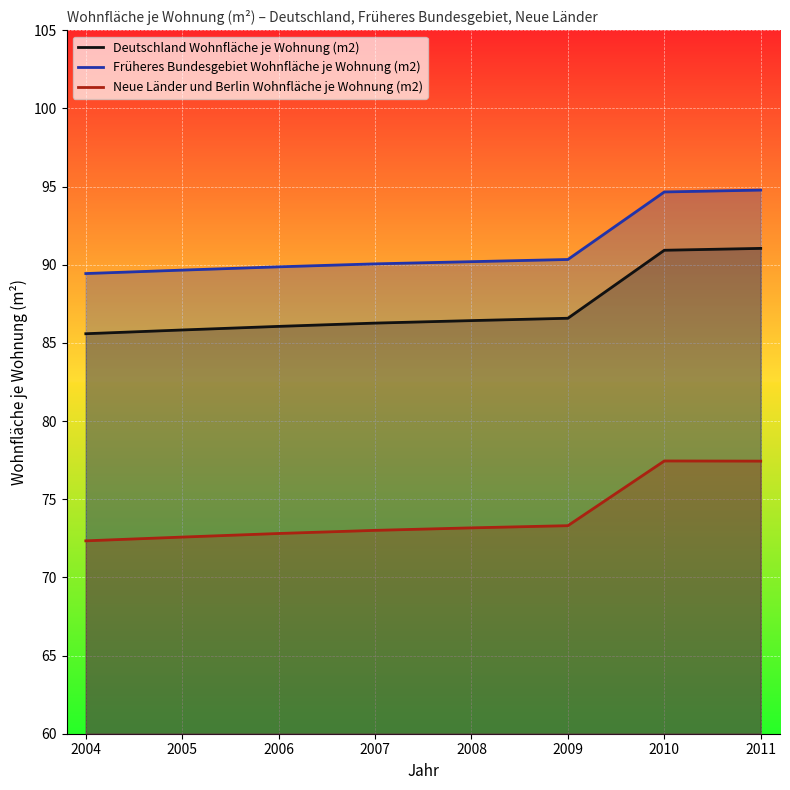

Read the Deutschland Wohnfläche je Wohnung (m2) value at 2004.

85.6